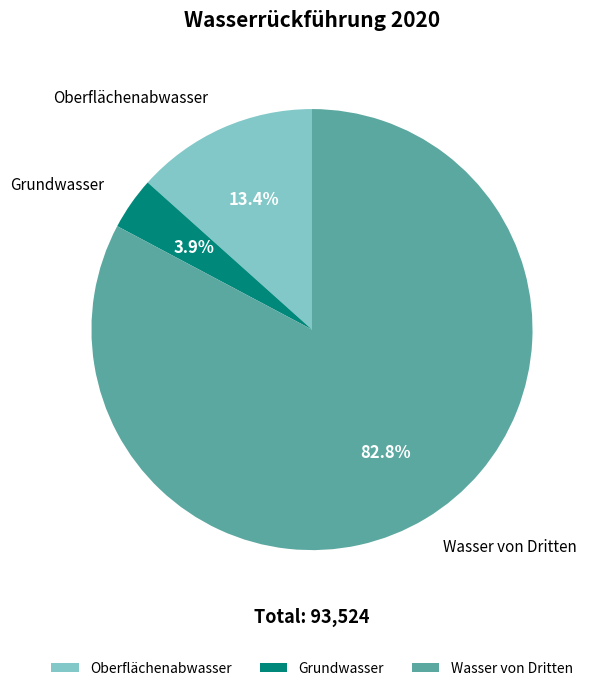

Which slice represents more than half of the pie?

Wasser von Dritten